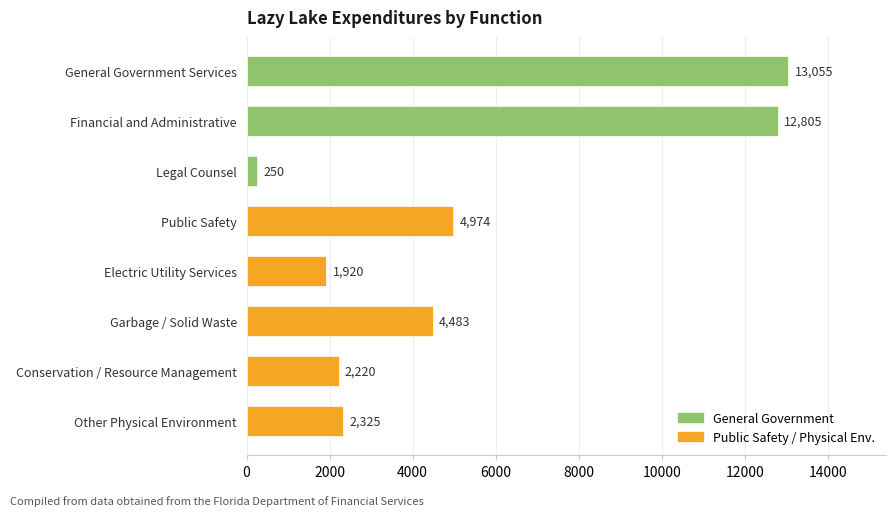

What position from the bottom is Conservation / Resource Management?

2